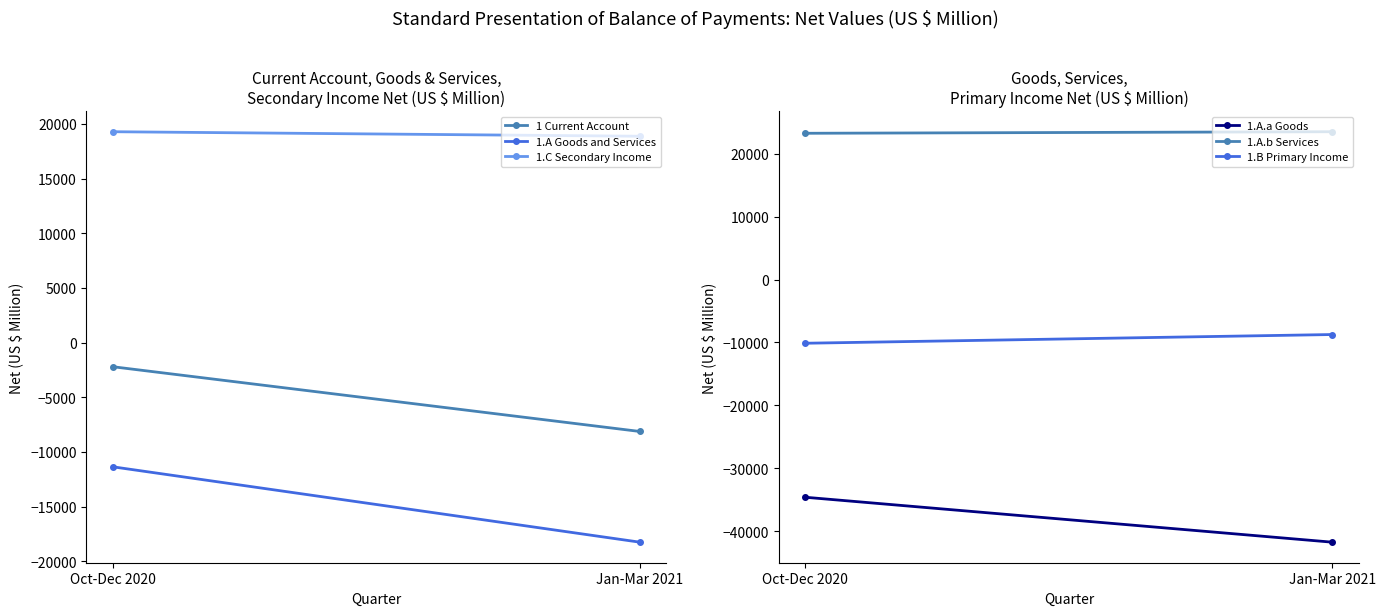

What is the difference between the 1.A.a Goods values at Oct-Dec 2020 and Jan-Mar 2021?

7143